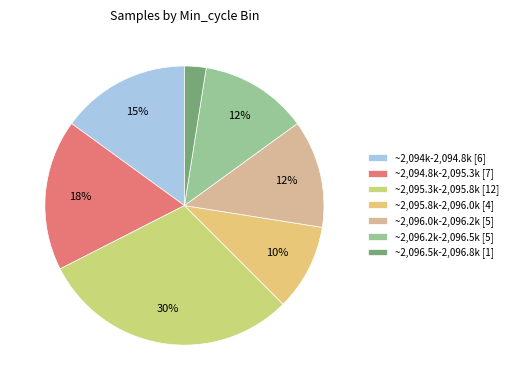

Which slice is the smallest?

~2,096.5k-2,096.8k [1]